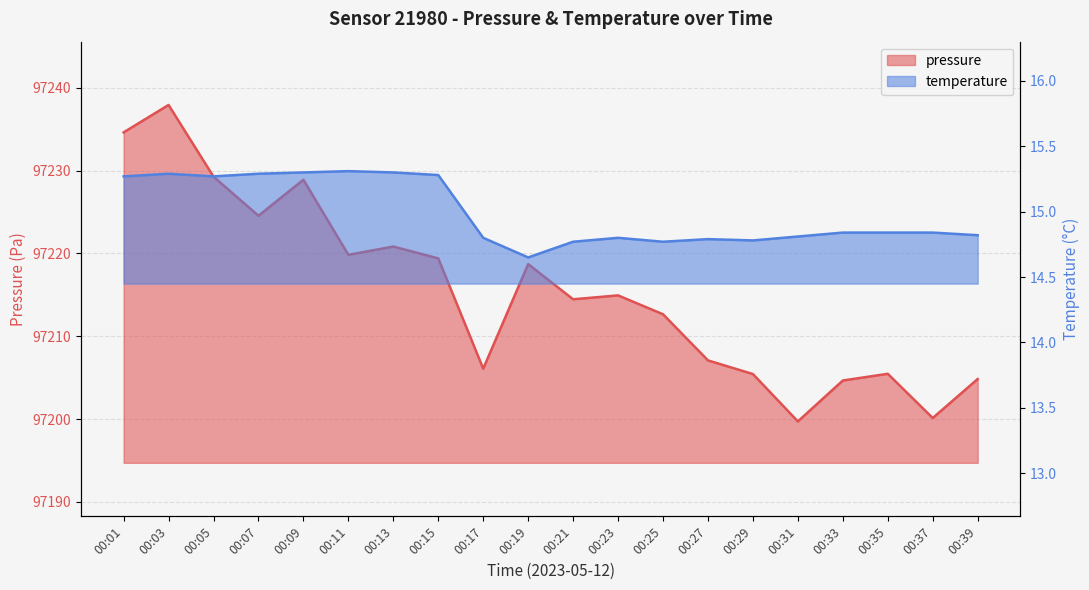

Reading right to left, what are all the values shown in this chart?

pressure: 00:39=97204.8	00:37=97200.1	00:35=97205.5	00:33=97204.7	00:31=97199.7	00:29=97205.4	00:27=97207.1	00:25=97212.7	00:23=97214.9	00:21=97214.5	00:19=97218.7	00:17=97206.1	00:15=97219.4	00:13=97220.8	00:11=97219.8	00:09=97228.9	00:07=97224.6	00:05=97229.3	00:03=97237.9	00:01=97234.6
temperature: 00:39=14.8	00:37=14.8	00:35=14.8	00:33=14.8	00:31=14.8	00:29=14.8	00:27=14.8	00:25=14.8	00:23=14.8	00:21=14.8	00:19=14.7	00:17=14.8	00:15=15.3	00:13=15.3	00:11=15.3	00:09=15.3	00:07=15.3	00:05=15.3	00:03=15.3	00:01=15.3